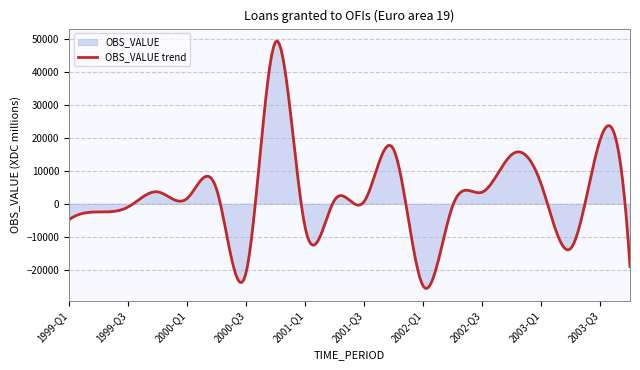

How many series are shown in this chart?

1